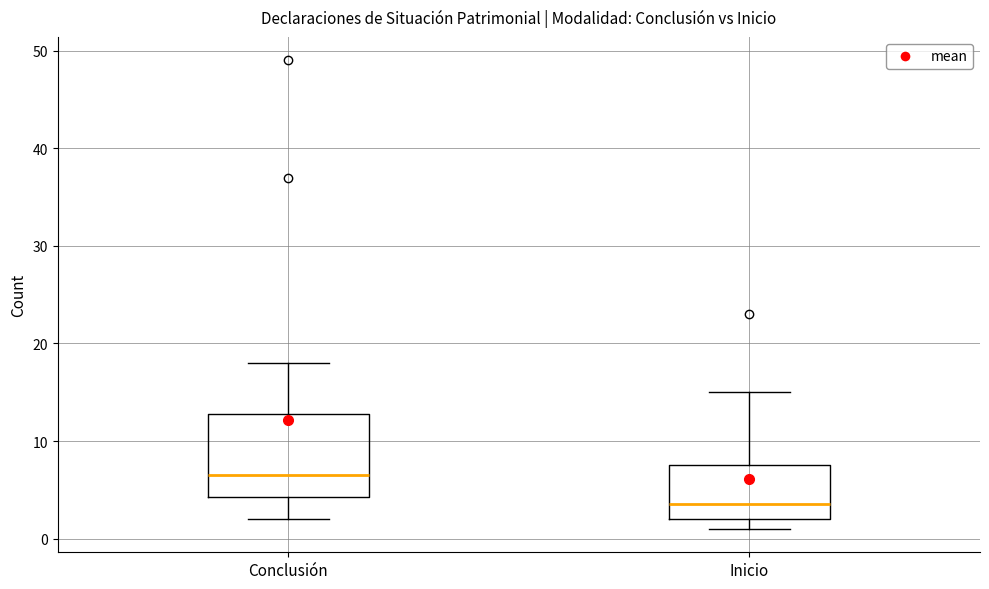

Where is the upper edge of the box for Inicio on the y-axis? The values are not printed on the chart, so give them approximately, as read against the axis.

8